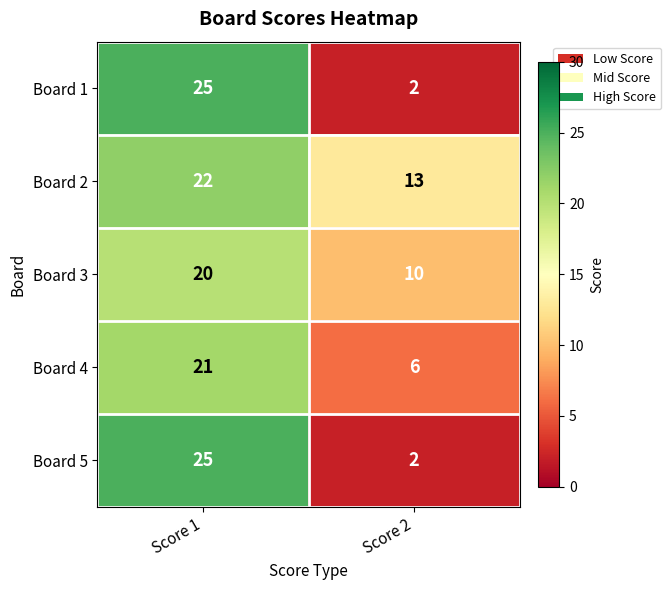

Is it true that Board 1 equals 1 at Score 2?

False